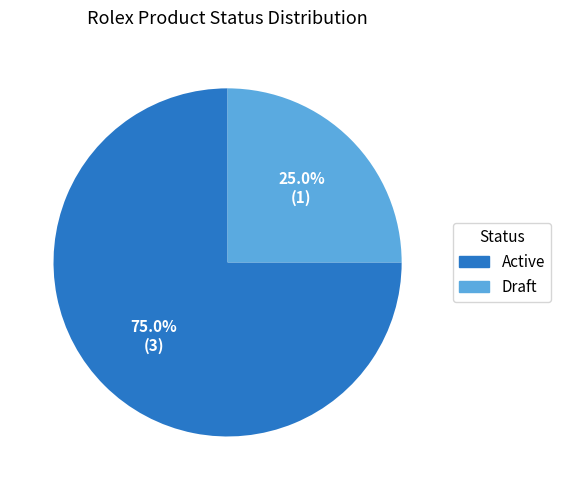

To the nearest percent, what is the combined percentage of Draft and Active?

100%